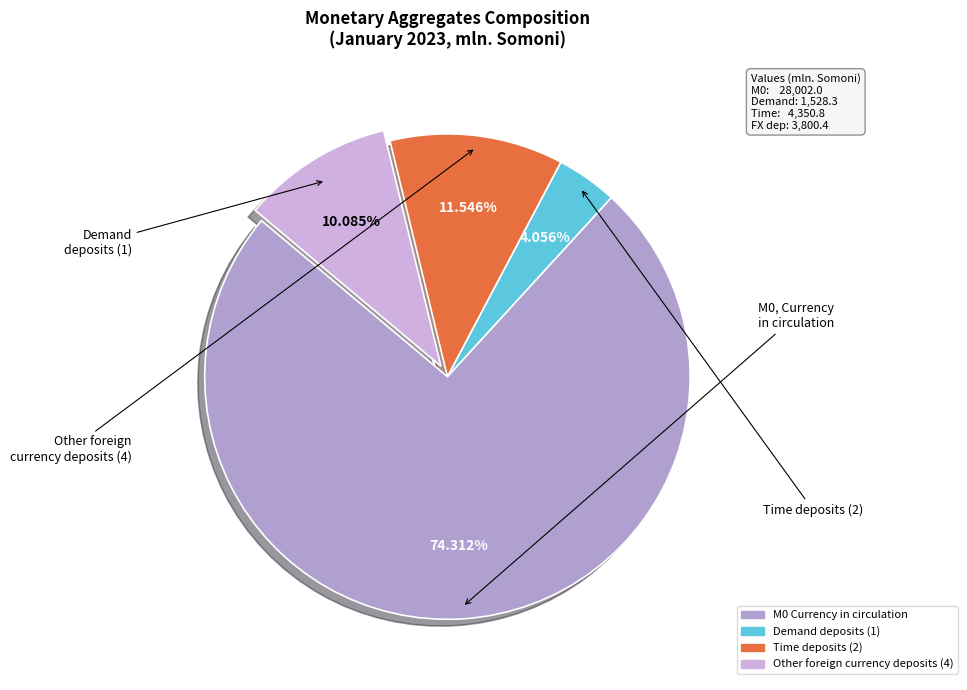

Which category has the smallest portion of the pie?

Demand deposits (1)